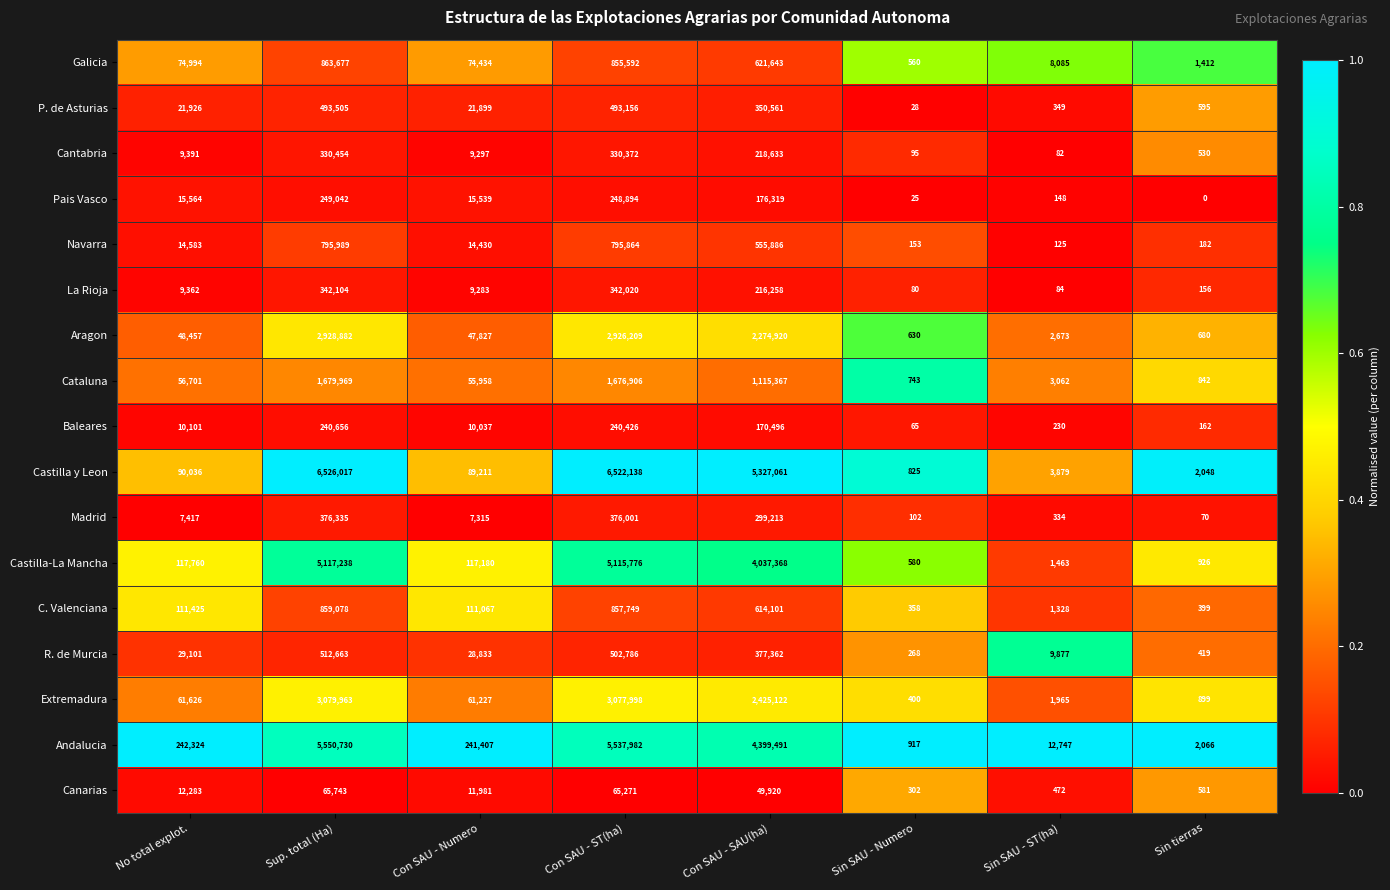

What is the spread (max minus min) of values at Sin SAU - ST(ha)?

12665